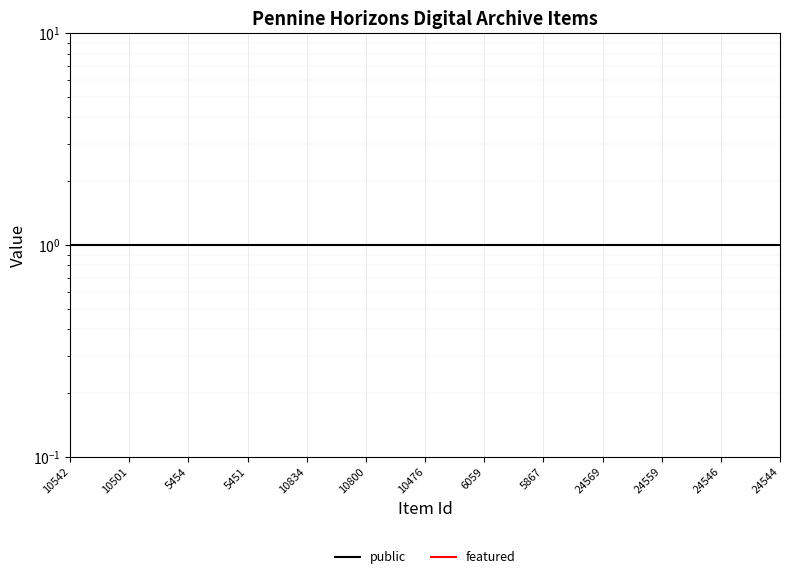

True or false: featured and public cross at least once.

False